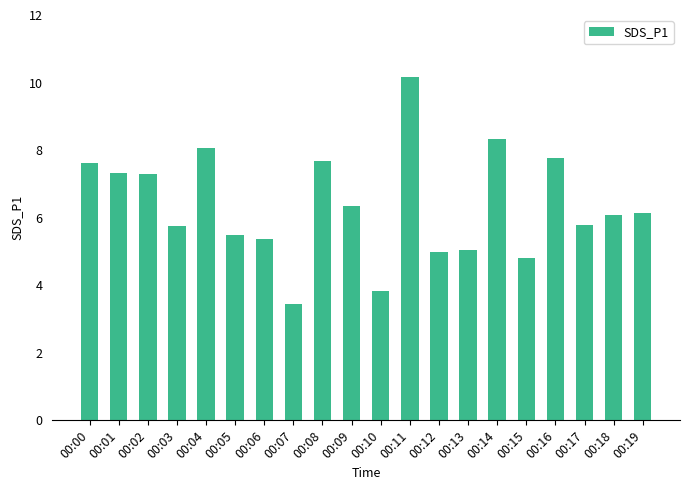

What is the approximate value at 00:15?

4.8